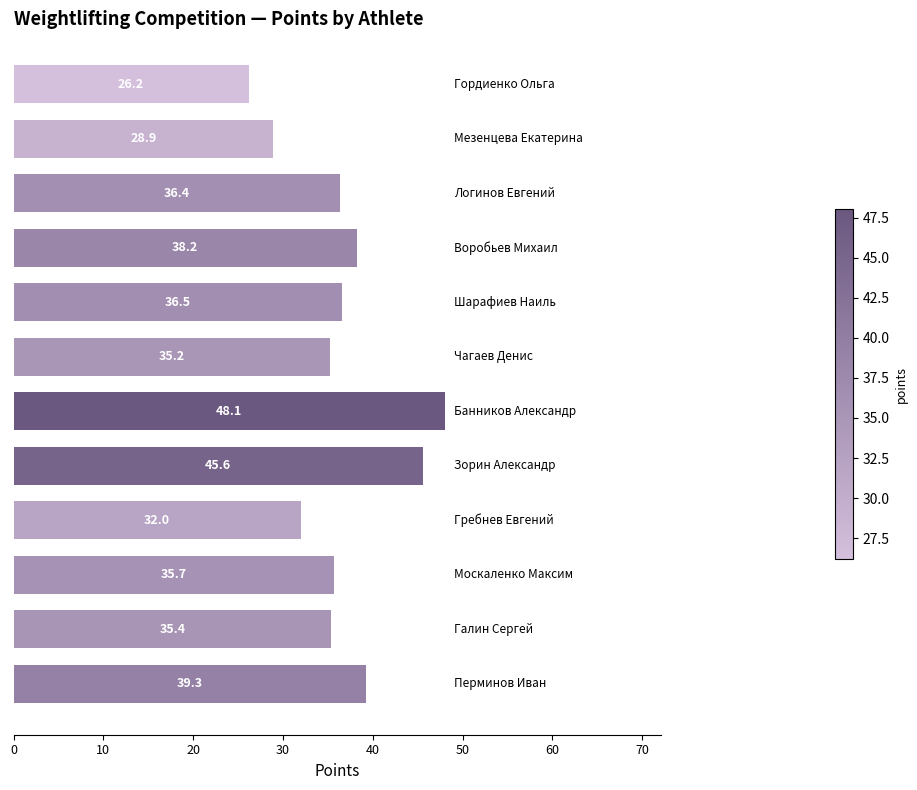

What is the maximum value shown in the chart?

48.1